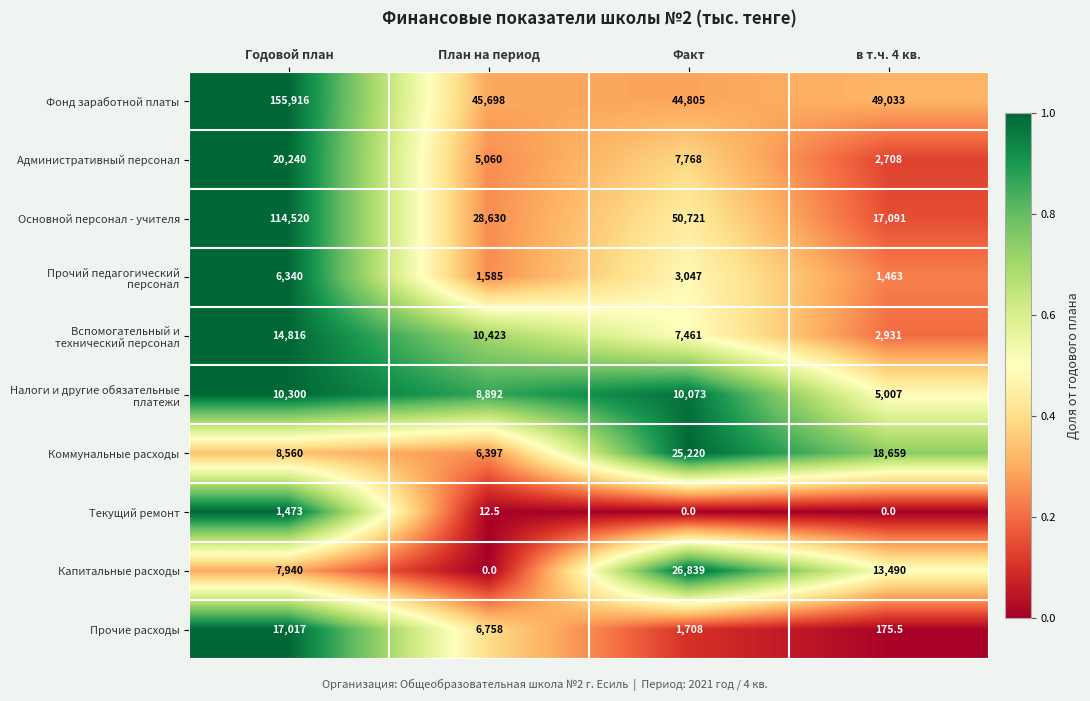

The value of Основной персонал - учителя at Годовой план is 114520.0. True or false?

True